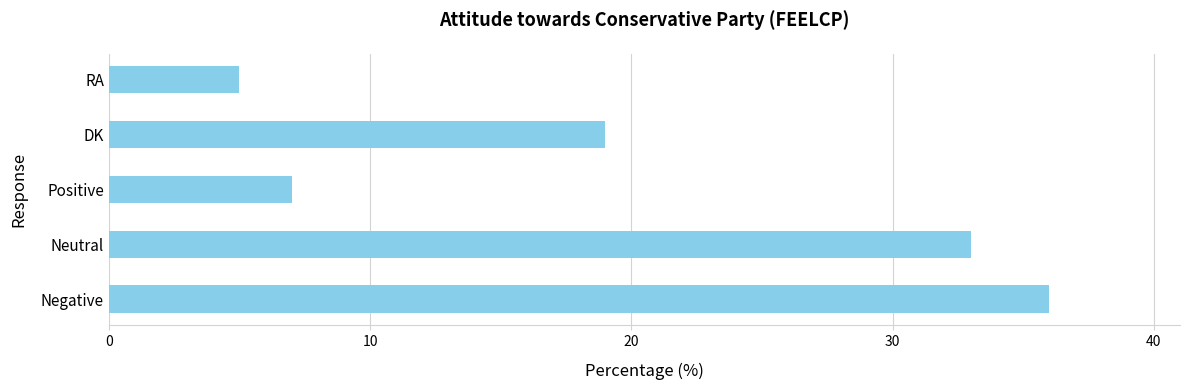

The chart shows a value of 12 at DK. True or false?

False